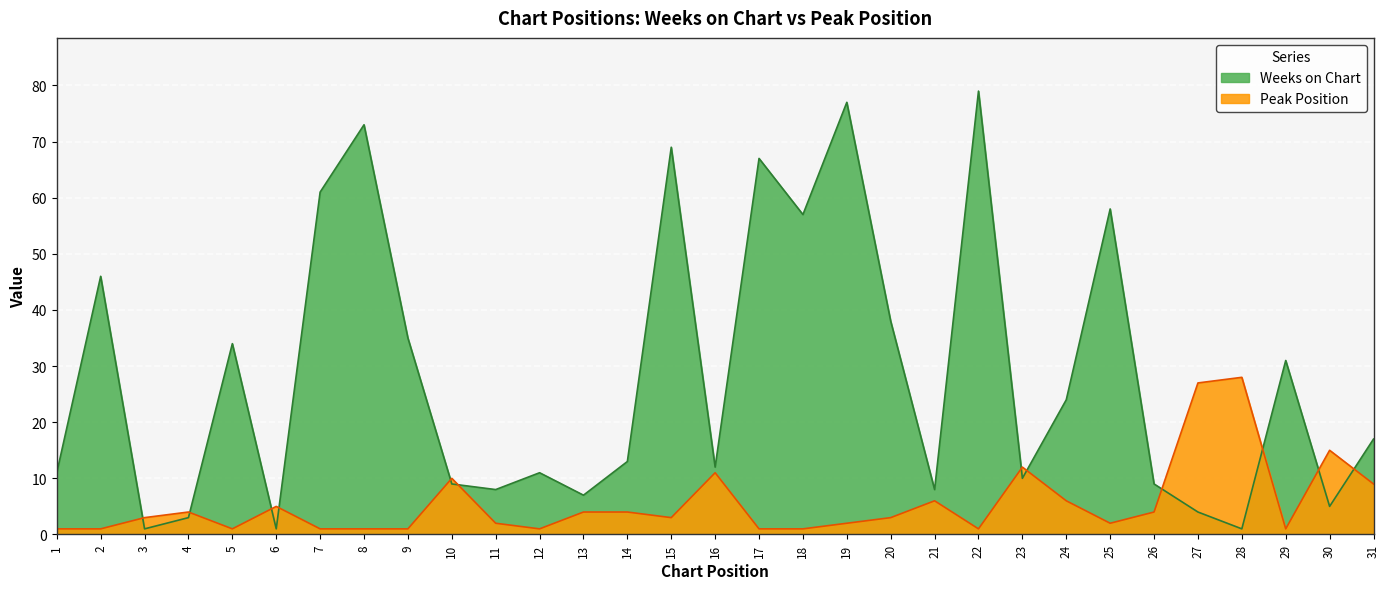

At which category is the sum across all series the highest?

22